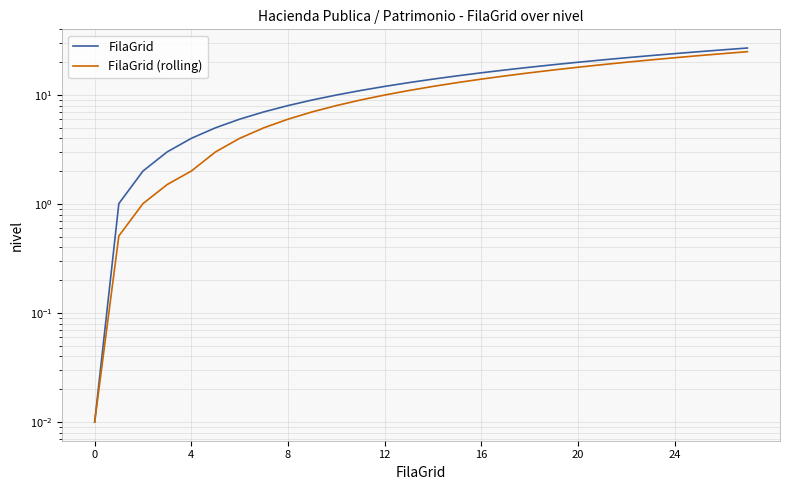

How many data points in FilaGrid (rolling) are less than 12?

14